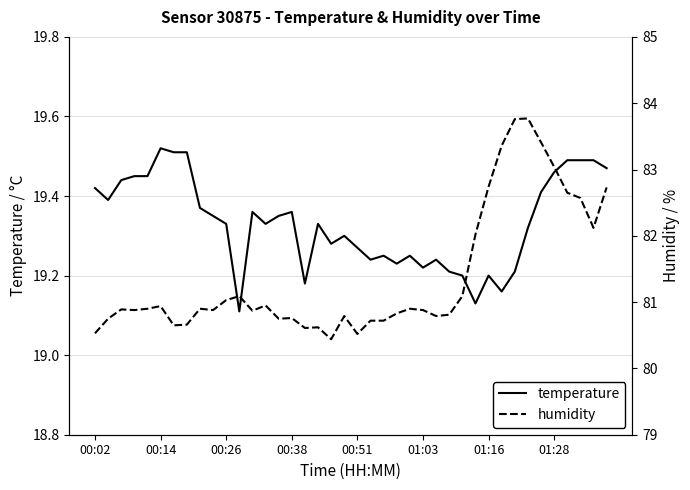

True or false: temperature has a value of 11.5 at 01:03.

False